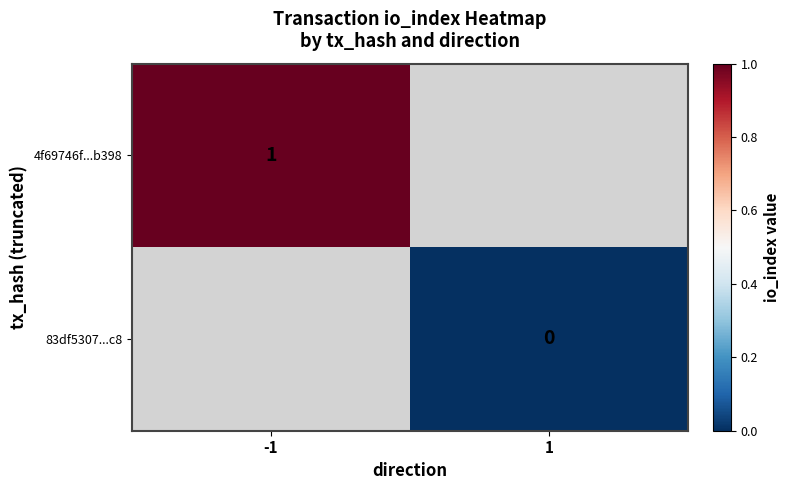

Is the value of 83df5307...c8 at 1 greater than the value of 4f69746f...b398 at -1?

No